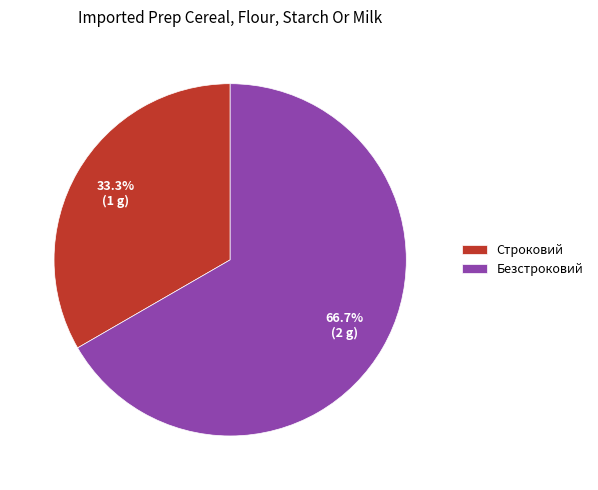

To the nearest percent, what is the difference between the largest and smallest slice percentages?

33%